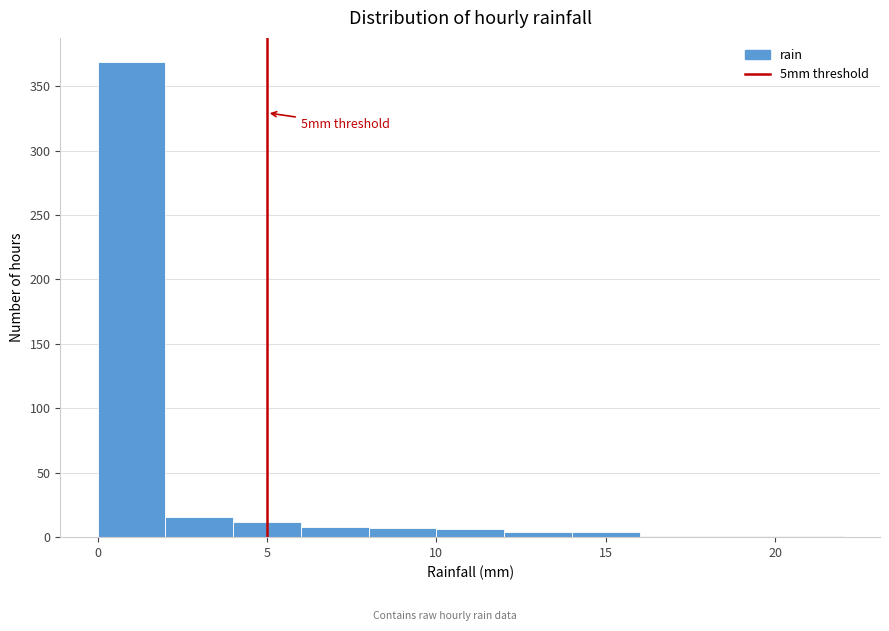

Over which range of the x-axis is the bar tallest?

0 to 2